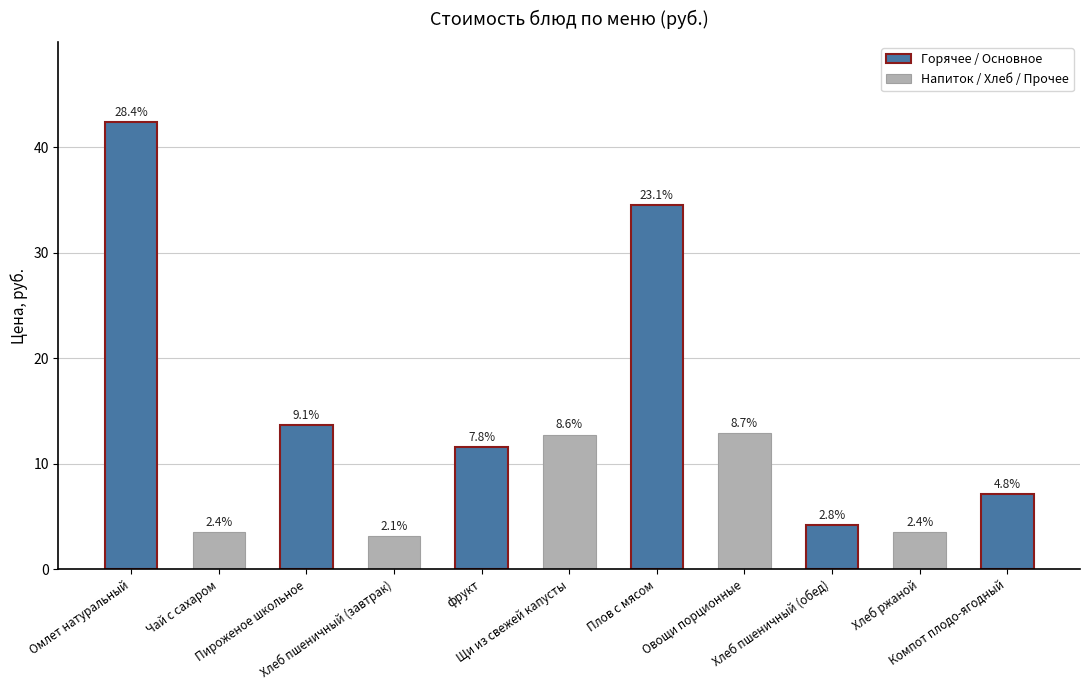

How many bars are there in total?

11